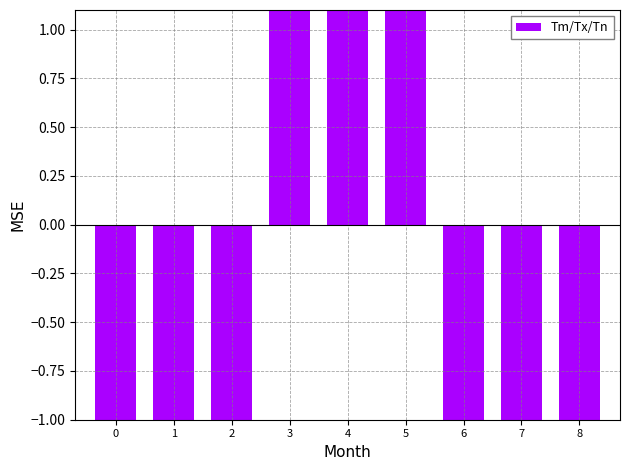

True or false: the data shows -24.0 at 7.

False